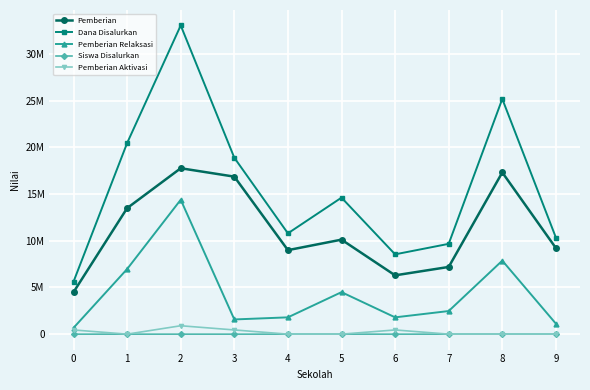

What are all the series names shown in the legend?

Pemberian, Dana Disalurkan, Pemberian Relaksasi, Siswa Disalurkan, Pemberian Aktivasi